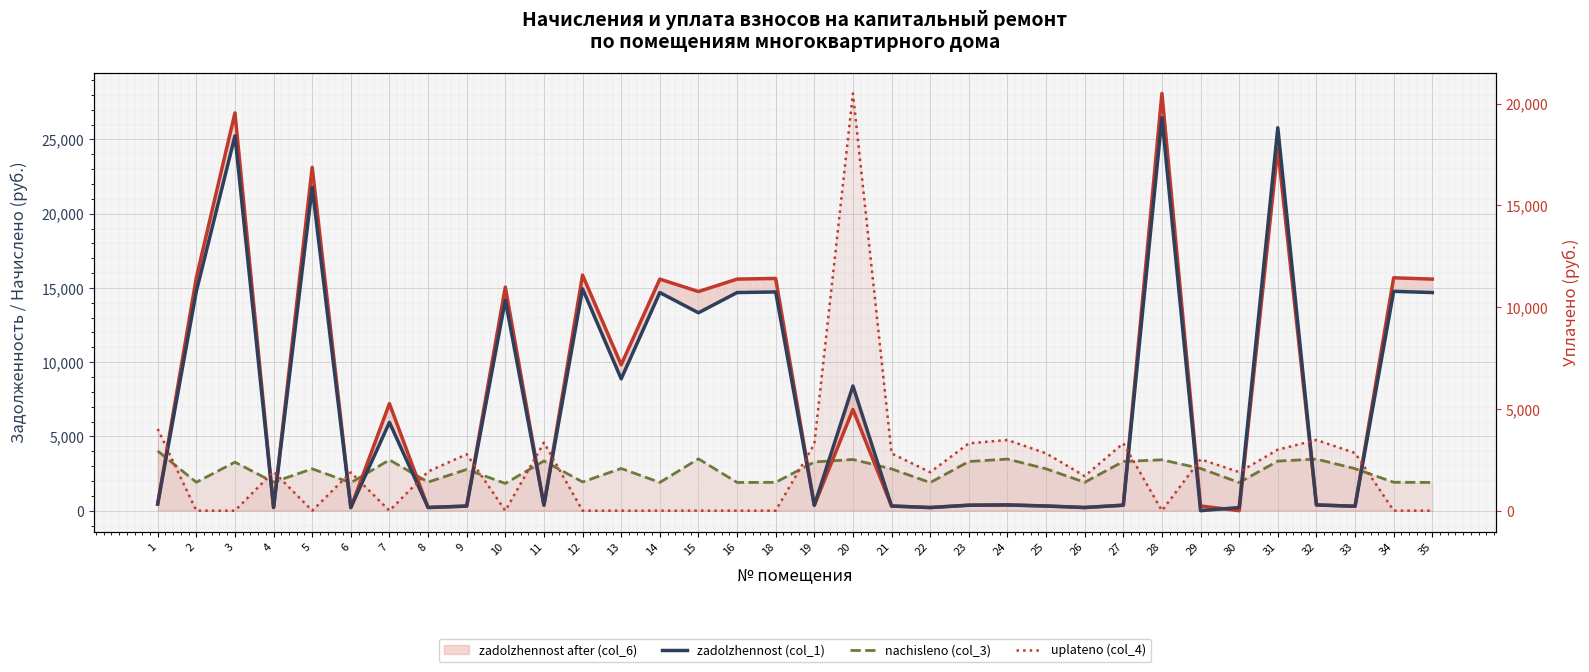

Read the zadolzhennost (col_1) value at 35.

14688.6